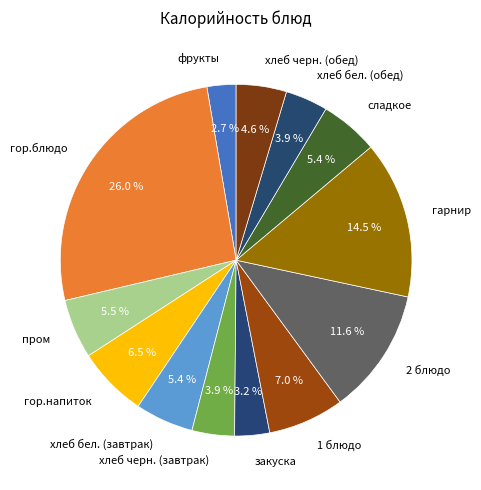

What percentage do 1 блюдо and хлеб черн. (обед) together represent?

11.6%